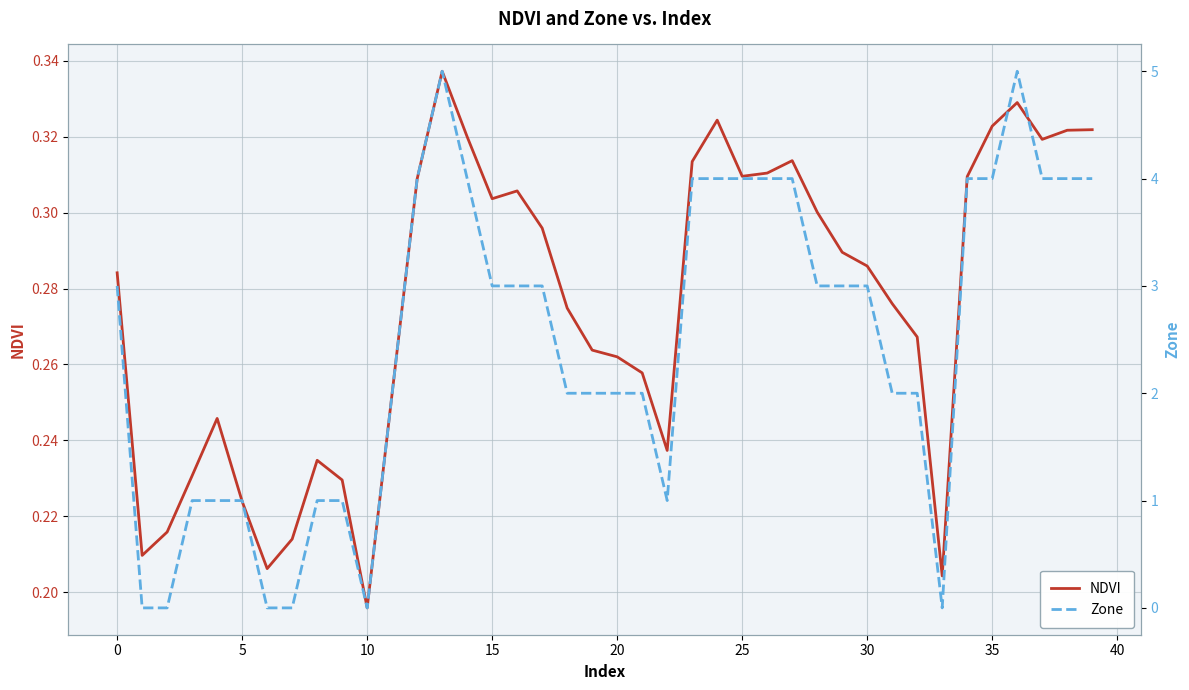

Reading left to right, transcribe all the data shown in this chart.

NDVI: 0.3	0.2	0.2	0.2	0.2	0.2	0.2	0.2	0.2	0.2	0.2	0.3	0.3	0.3	0.3	0.3	0.3	0.3	0.3	0.3	0.3	0.3	0.2	0.3	0.3	0.3	0.3	0.3	0.3	0.3	0.3	0.3	0.3	0.2	0.3	0.3	0.3	0.3	0.3	0.3
Zone: 3.0	0.0	0.0	1.0	1.0	1.0	0.0	0.0	1.0	1.0	0.0	2.0	4.0	5.0	4.0	3.0	3.0	3.0	2.0	2.0	2.0	2.0	1.0	4.0	4.0	4.0	4.0	4.0	3.0	3.0	3.0	2.0	2.0	0.0	4.0	4.0	5.0	4.0	4.0	4.0